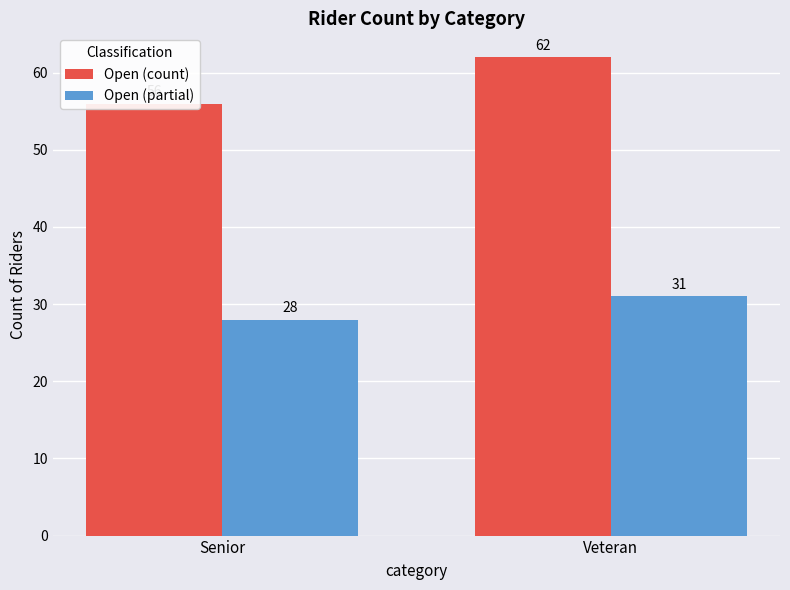

At which label is Open (count) closest to 59?

Senior